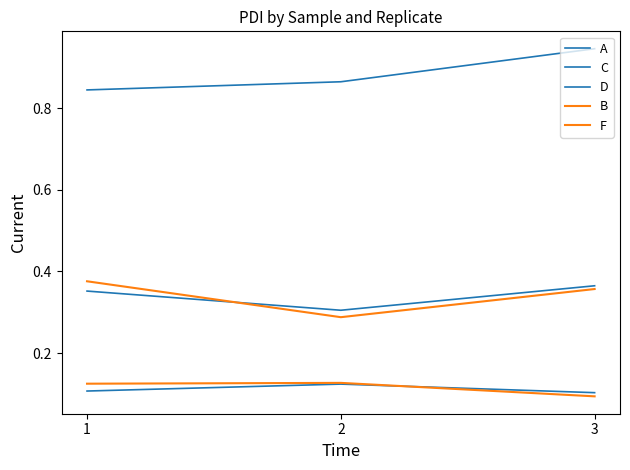

The B series shows 0.1 at 1. True or false?

True